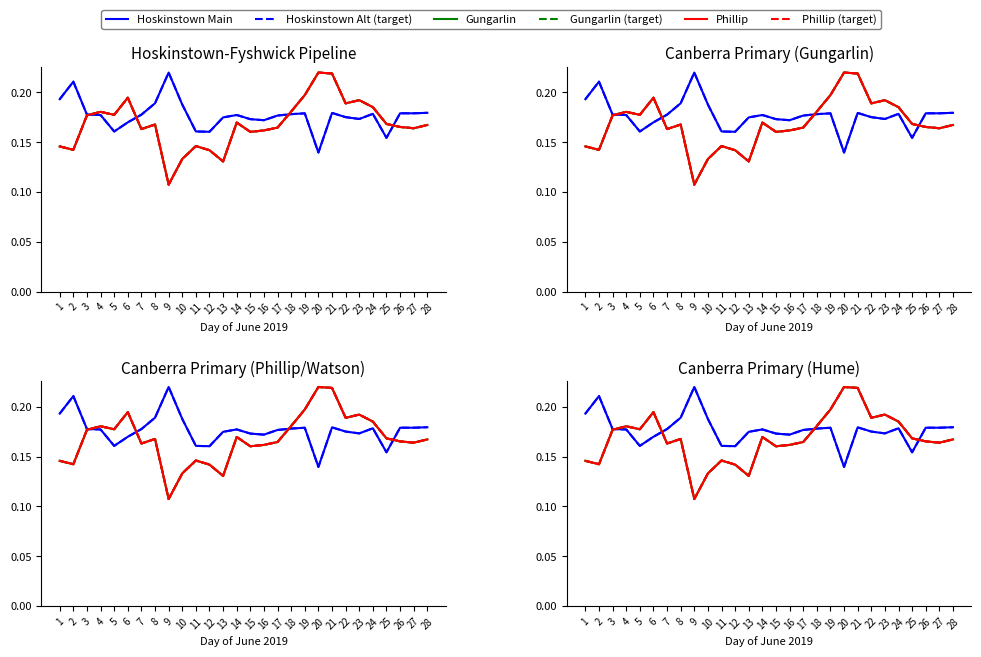

At which category does Phillip reach its first local valley?

2